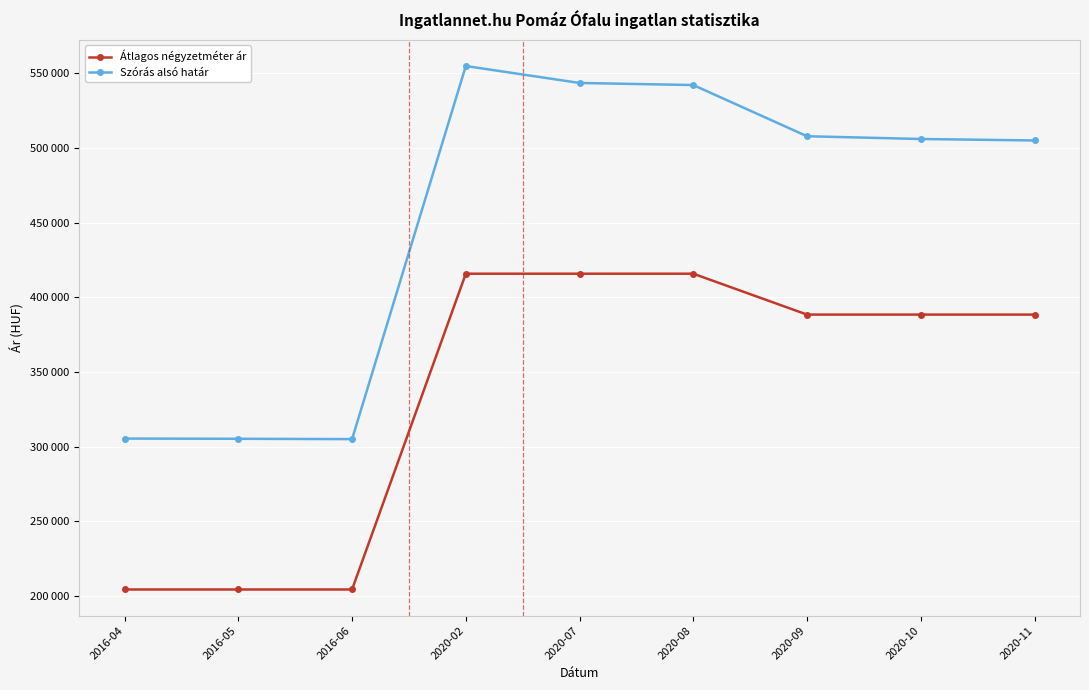

True or false: Szórás alsó határ and Átlagos négyzetméter ár intersect in this chart.

False